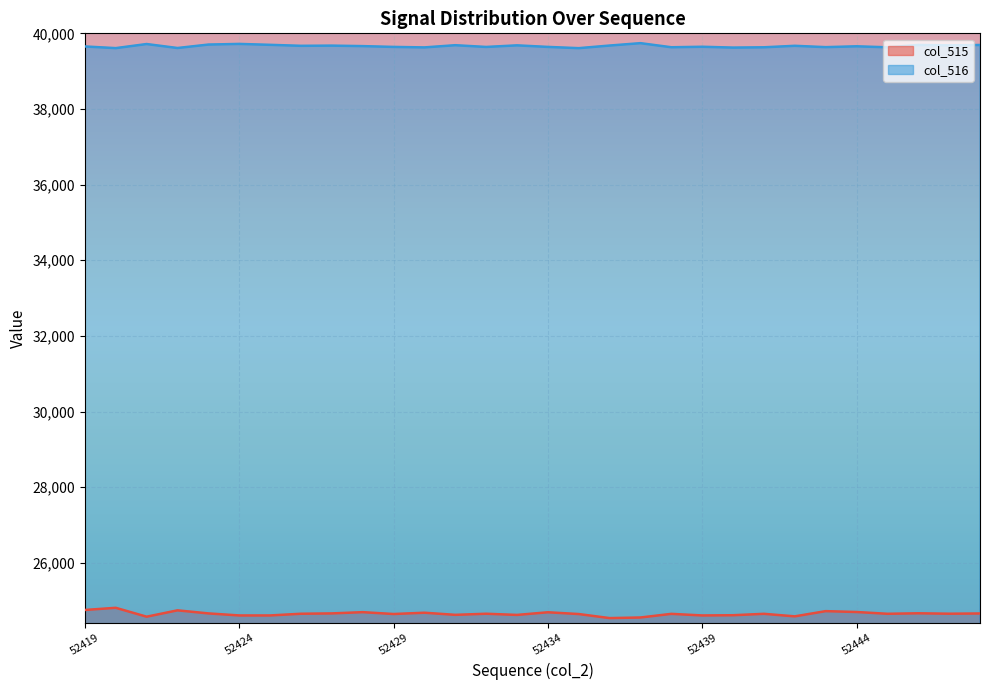

Reading left to right, extract all data points from this chart.

col_515: 52419=24752	52420=24809	52421=24574	52422=24742	52423=24661	52424=24607	52425=24607	52426=24652	52427=24661	52428=24694	52429=24645	52430=24679	52431=24623	52432=24652	52433=24621	52434=24691	52435=24644	52436=24537	52437=24553	52438=24649	52439=24607	52440=24613	52441=24650	52442=24583	52443=24721	52444=24698	52445=24651	52446=24664	52447=24653	52448=24659
col_516: 52419=39653	52420=39609	52421=39717	52422=39612	52423=39703	52424=39720	52425=39696	52426=39670	52427=39675	52428=39662	52429=39641	52430=39628	52431=39686	52432=39640	52433=39682	52434=39641	52435=39608	52436=39677	52437=39740	52438=39632	52439=39645	52440=39623	52441=39631	52442=39670	52443=39635	52444=39657	52445=39631	52446=39692	52447=39682	52448=39692